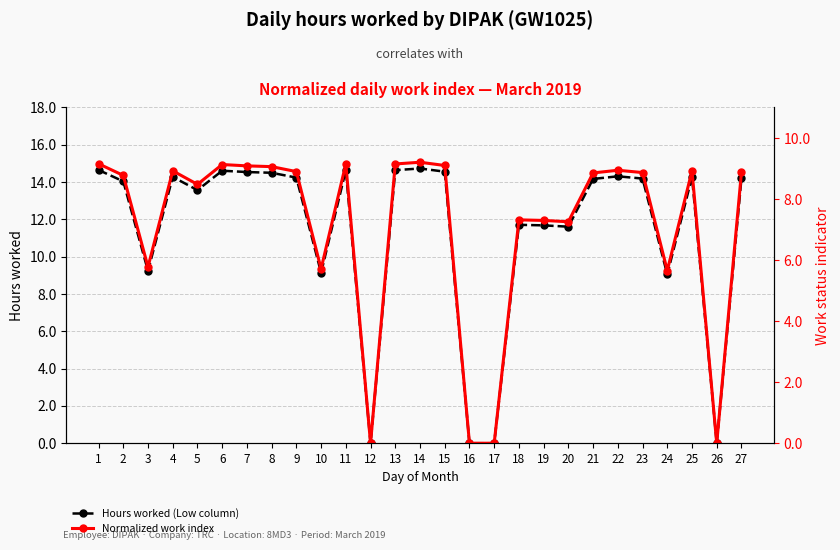

Which category has the lowest value in the Hours worked (Low column) series?

12